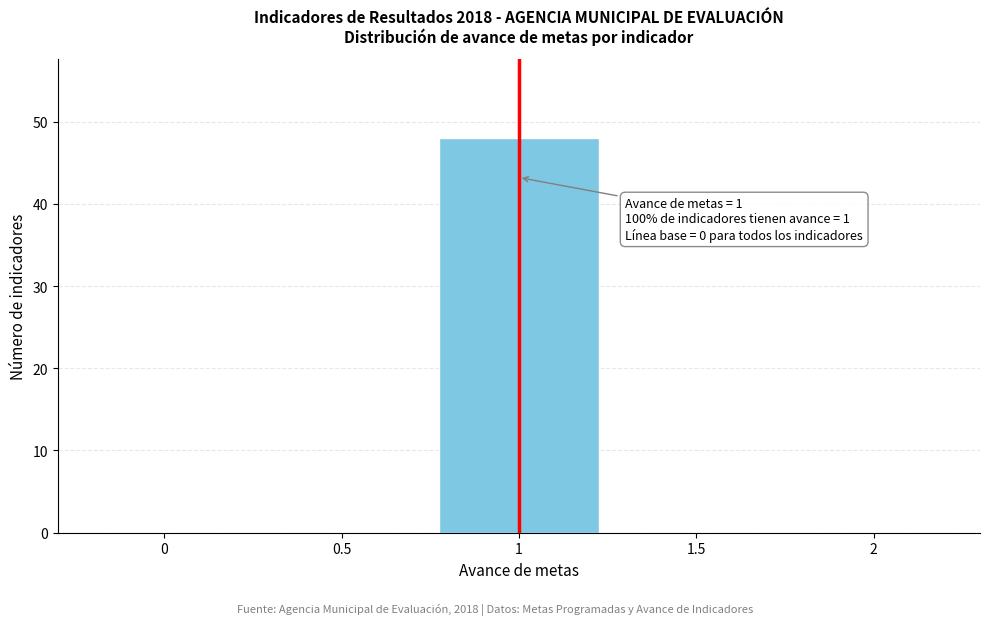

Which range on the x-axis has the tallest bar?

0.75 to 1.25